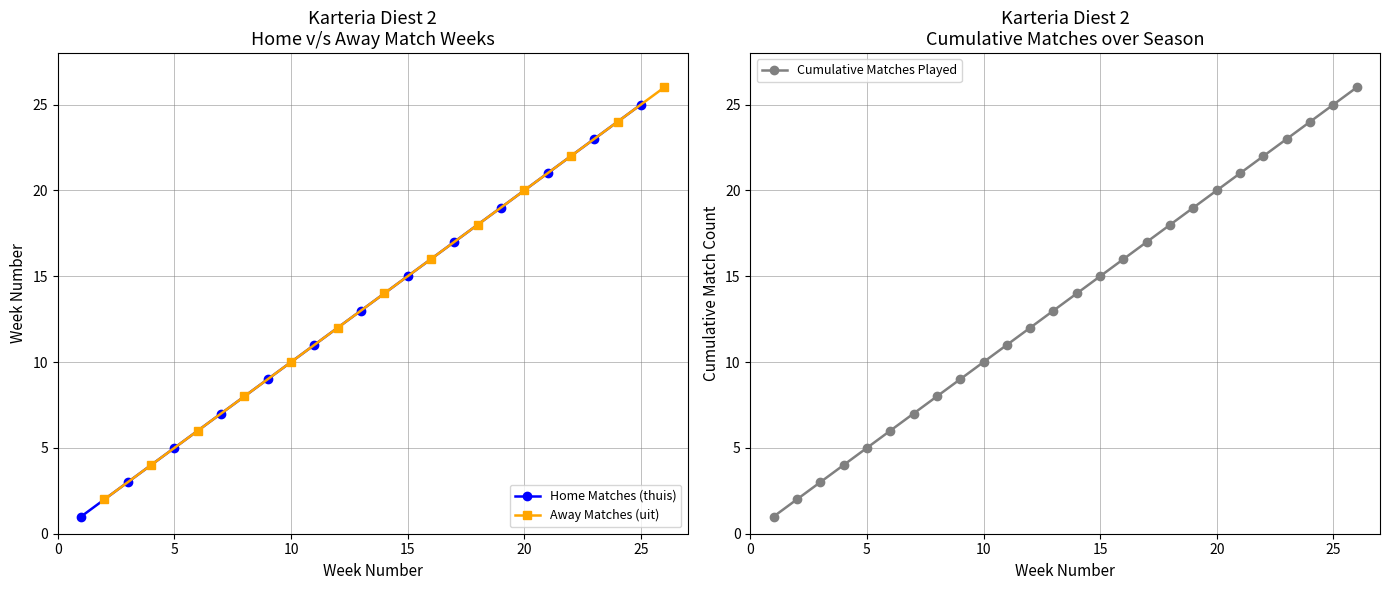

True or false: Home Matches (thuis) has more than 0 interior local peaks.

False